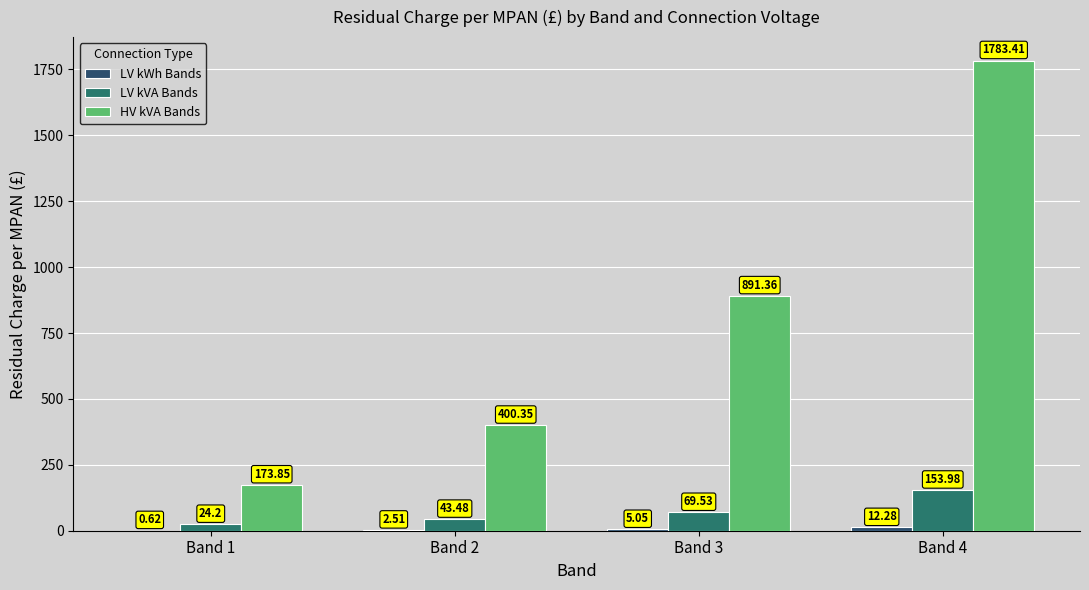

Which series has the largest total across all categories?

HV kVA Bands